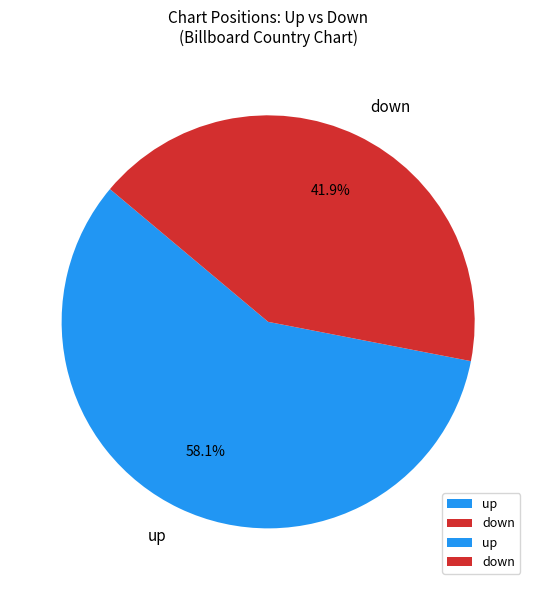

Count the number of slices in the pie.

2